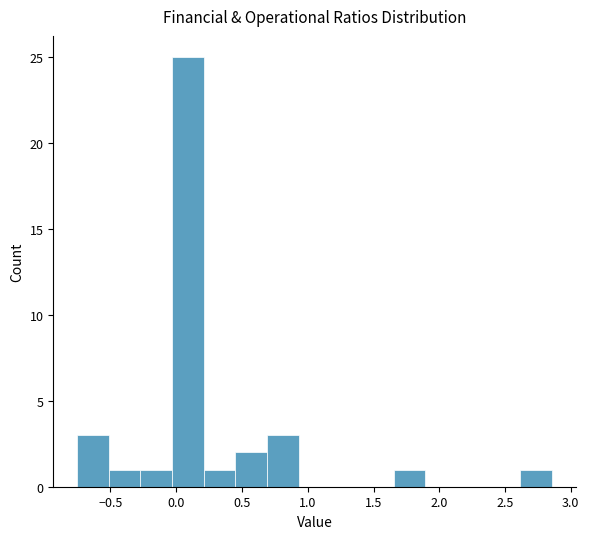

Reading left to right, list every bar in this chart as the range it spans on the x-axis followed by its height. Neither the bar edges nor the heights are printed on the chart, so give them approximately, as read against the axes.

-0.75 to -0.50: 3
-0.50 to -0.25: 1
-0.25 to -0.05: 1
-0.05 to 0.20: 25
0.20 to 0.45: 1
0.45 to 0.70: 2
0.70 to 0.95: 3
0.95 to 1.15: 0
1.15 to 1.40: 0
1.40 to 1.65: 0
1.65 to 1.90: 1
1.90 to 2.15: 0
2.15 to 2.35: 0
2.35 to 2.60: 0
2.60 to 2.85: 1